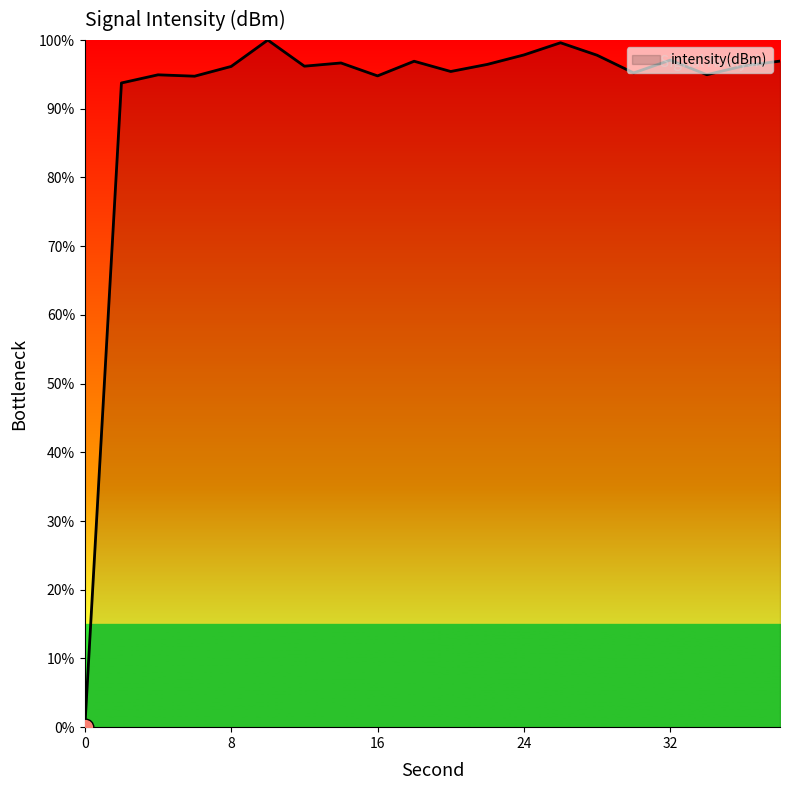

What is the difference between the maximum and minimum values?

100.0